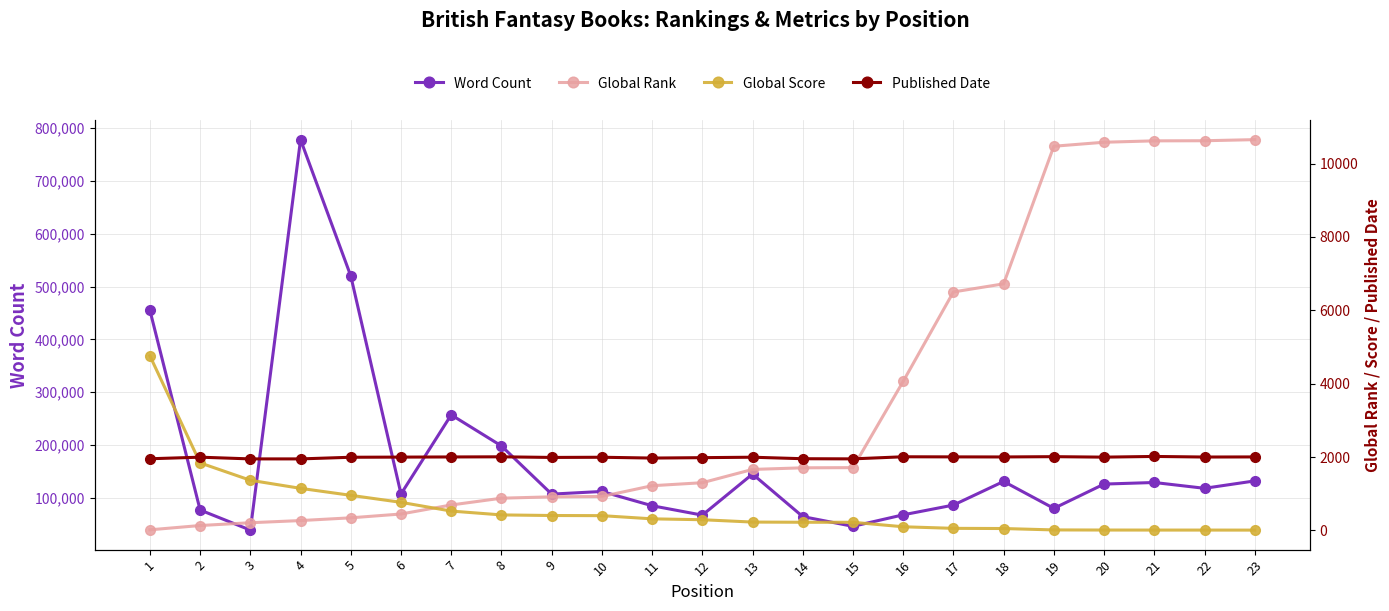

How many data points in Word Count are less than 112000?

11